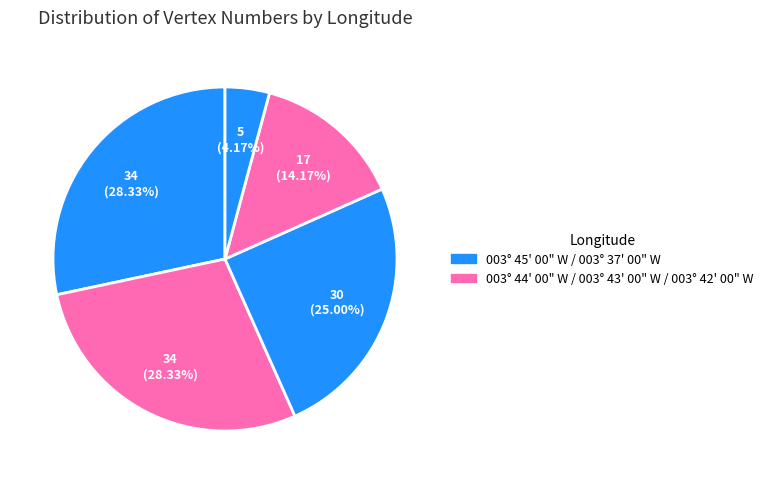

How many slices are in this pie chart?

5